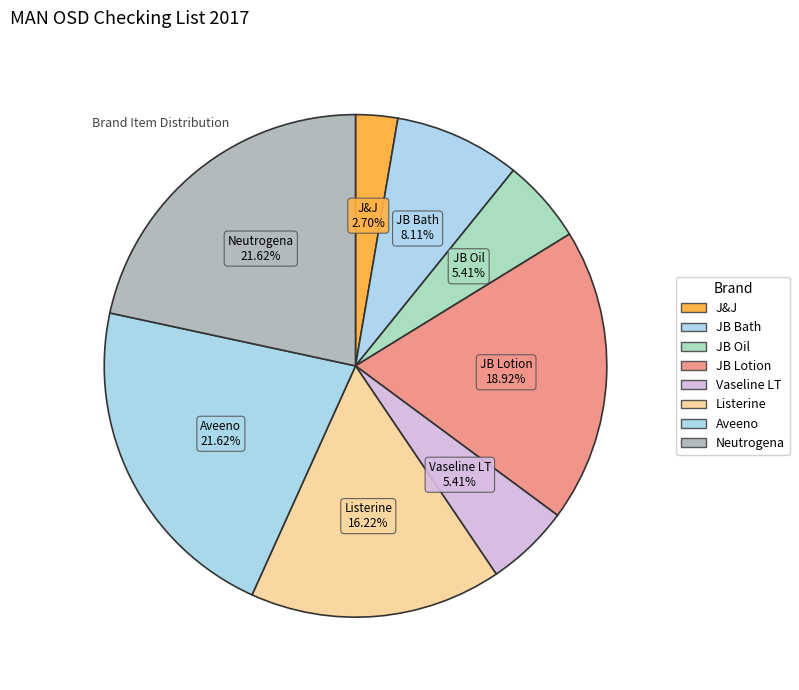

Count the number of slices in the pie.

8